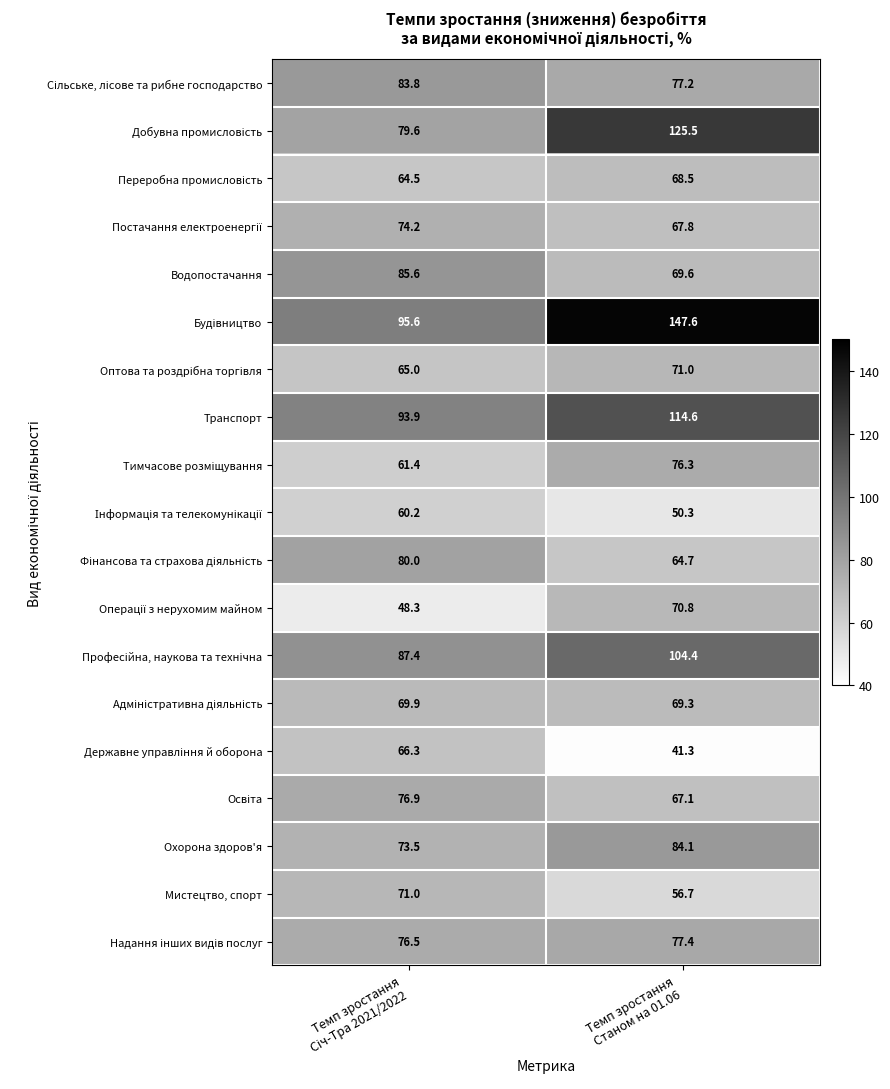

What is the greatest value displayed?

147.6